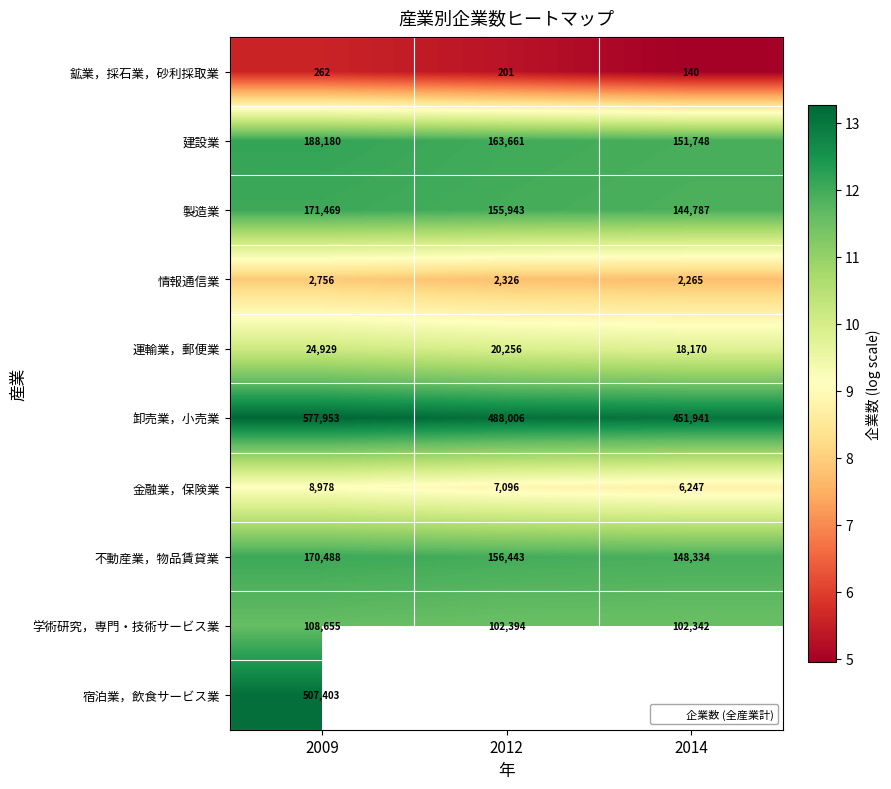

Is the value of 不動産業，物品賃貸業 at 2009 greater than the value of 情報通信業 at 2012?

Yes